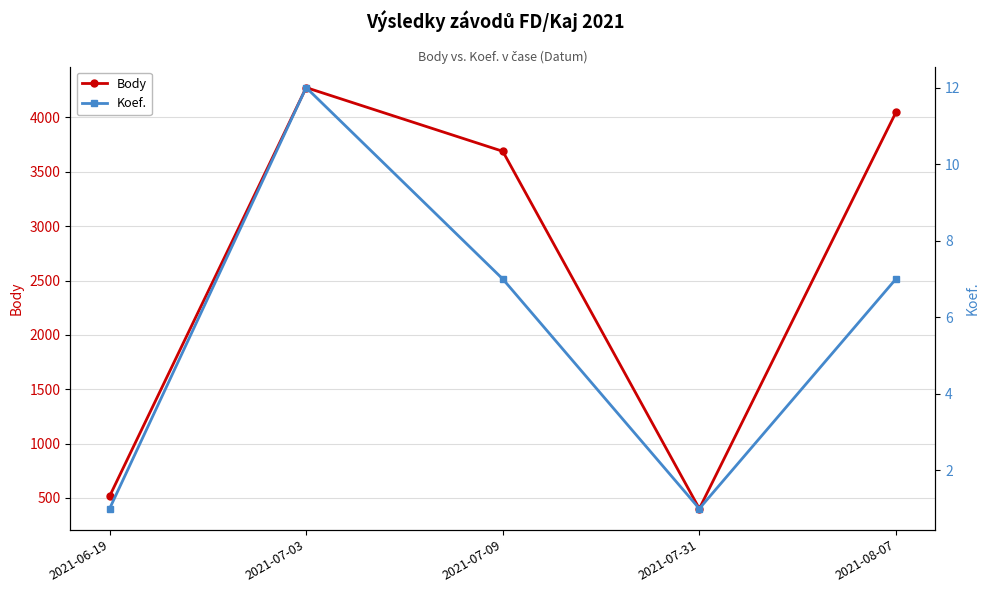

What is the label of the 4th point from the right?

2021-07-03